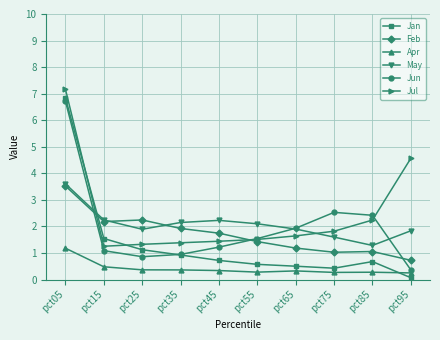

Is it true that Jun equals 2.4 at pct85?

True